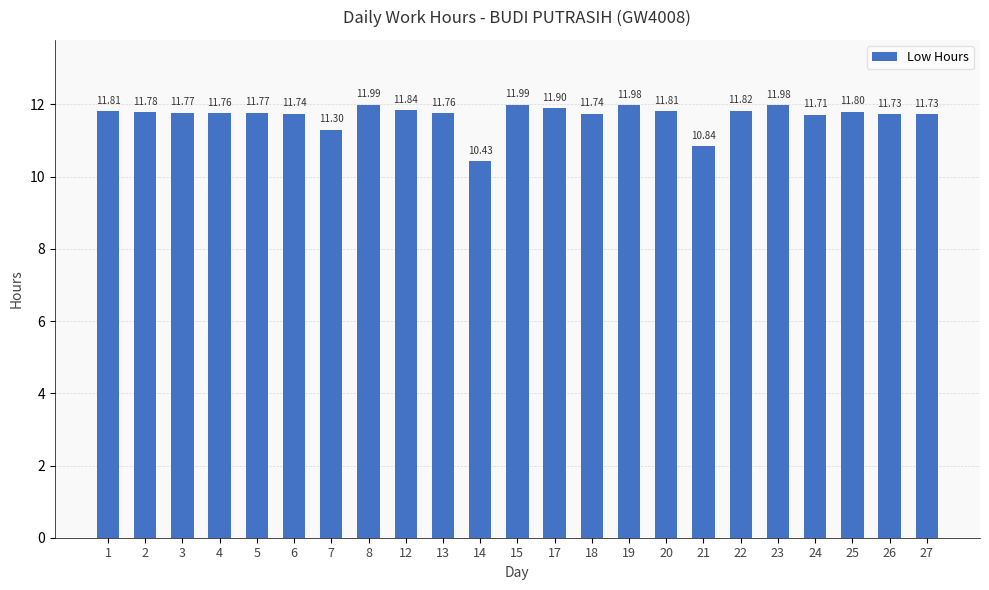

Reading right to left, transcribe all the data shown in this chart.

11.7	11.7	11.8	11.7	12.0	11.8	10.8	11.8	12.0	11.7	11.9	12.0	10.4	11.8	11.8	12.0	11.3	11.7	11.8	11.8	11.8	11.8	11.8